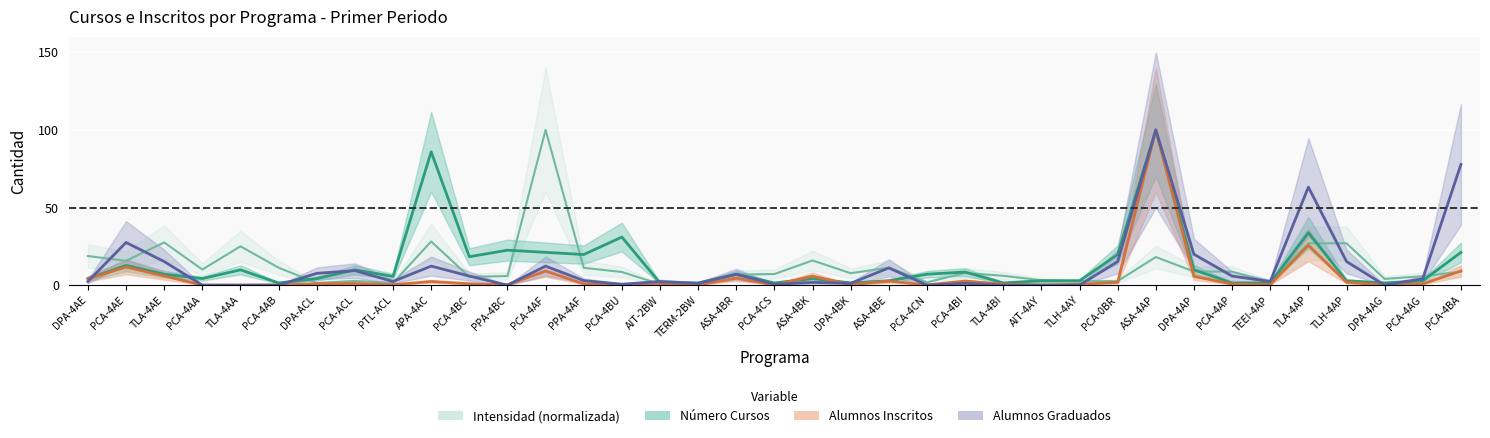

What is the total value across all series at TLH-4AP?

46.8